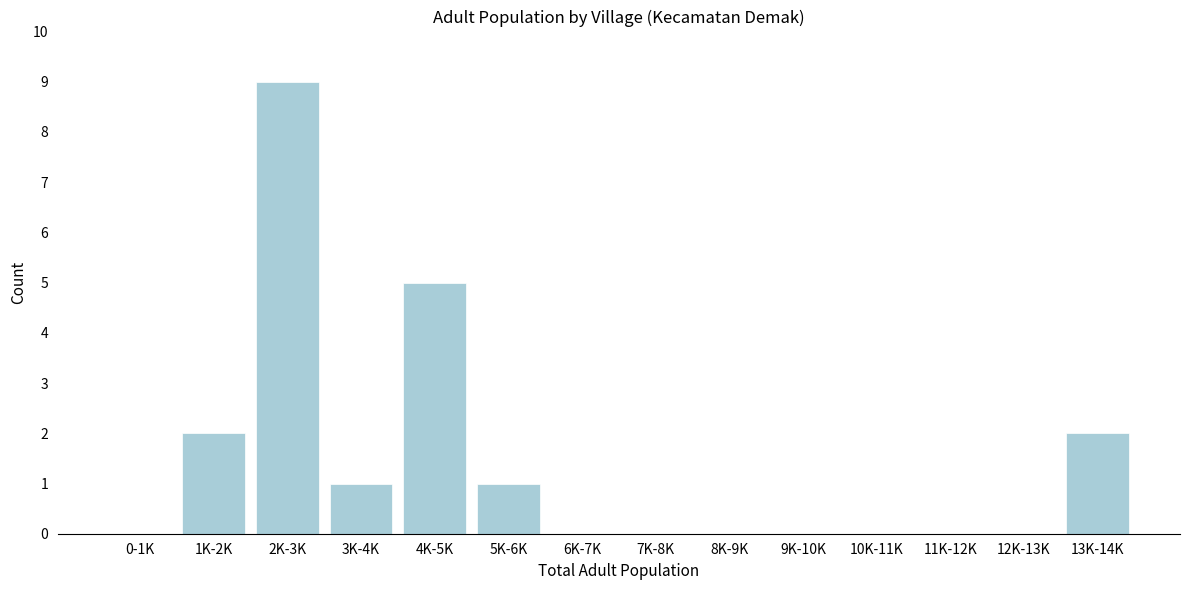

Reading right to left, what are all the values shown in this chart?

13K-14K=2	12K-13K=0	11K-12K=0	10K-11K=0	9K-10K=0	8K-9K=0	7K-8K=0	6K-7K=0	5K-6K=1	4K-5K=5	3K-4K=1	2K-3K=9	1K-2K=2	0-1K=0